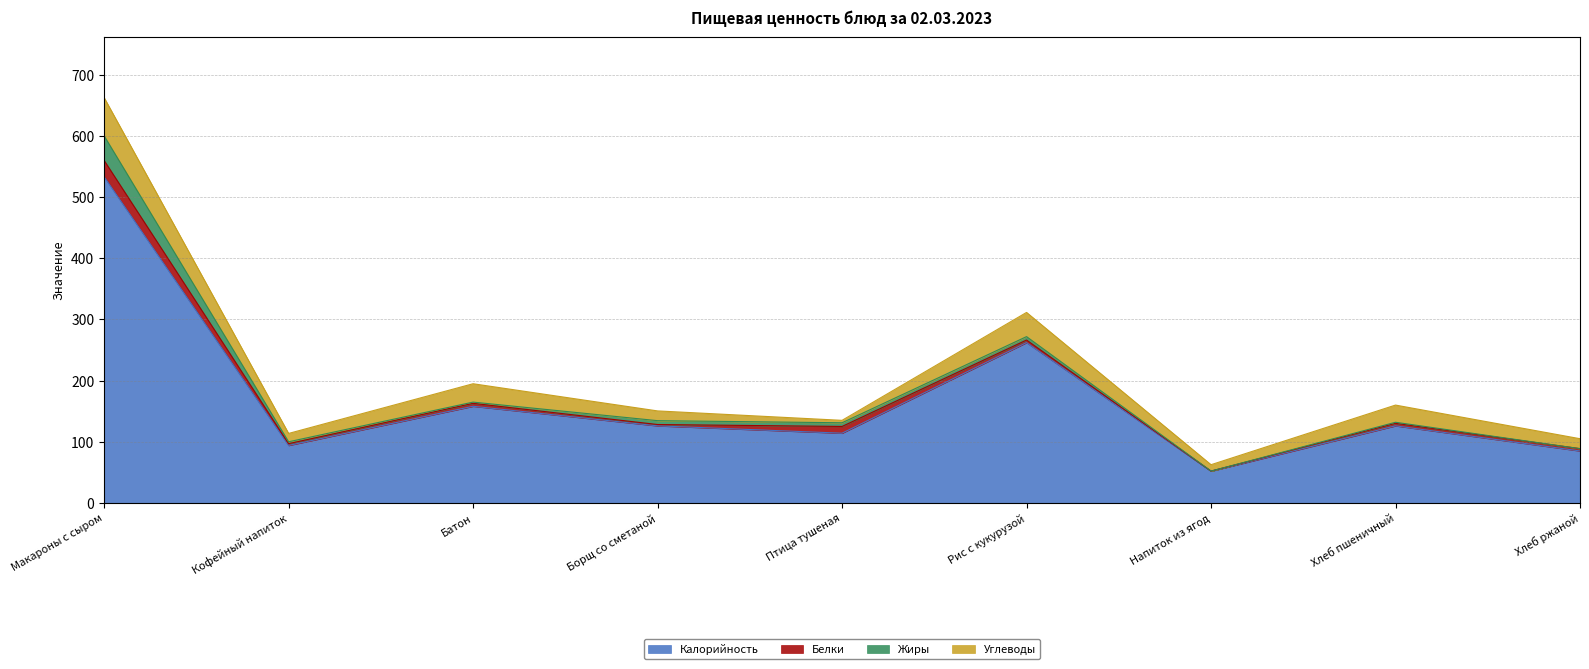

Does the chart have visible grid lines?

Yes